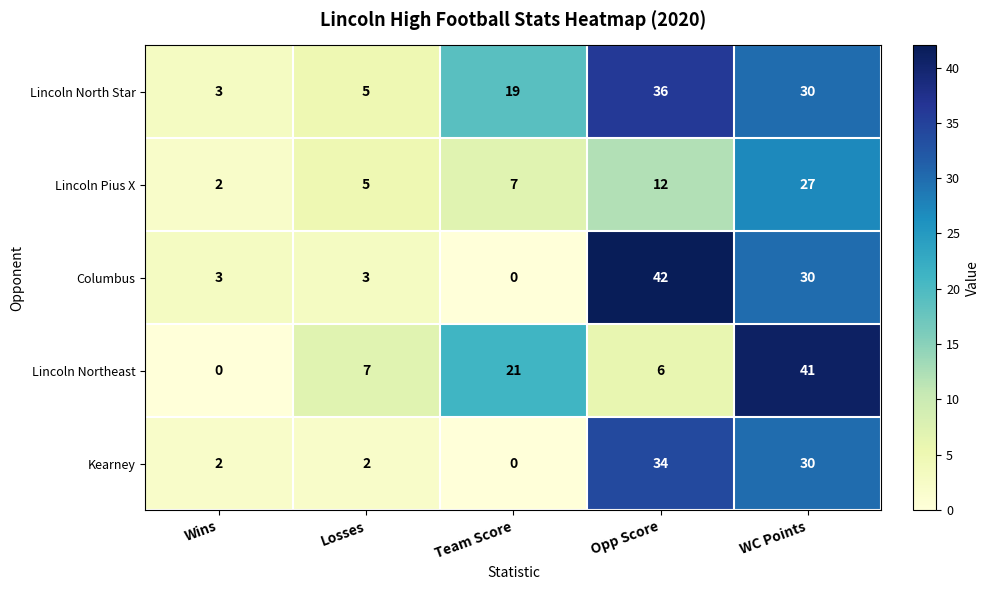

At which label is Lincoln Northeast closest to 20?

Team Score